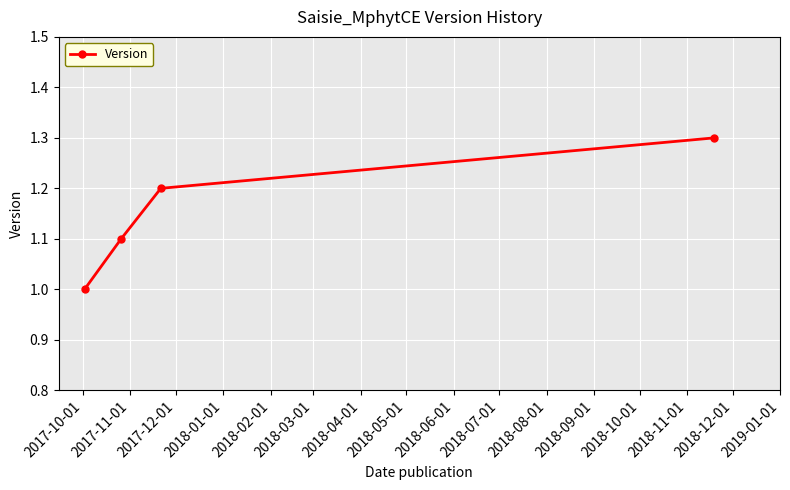

True or false: the data has more than 1 interior local peaks.

False